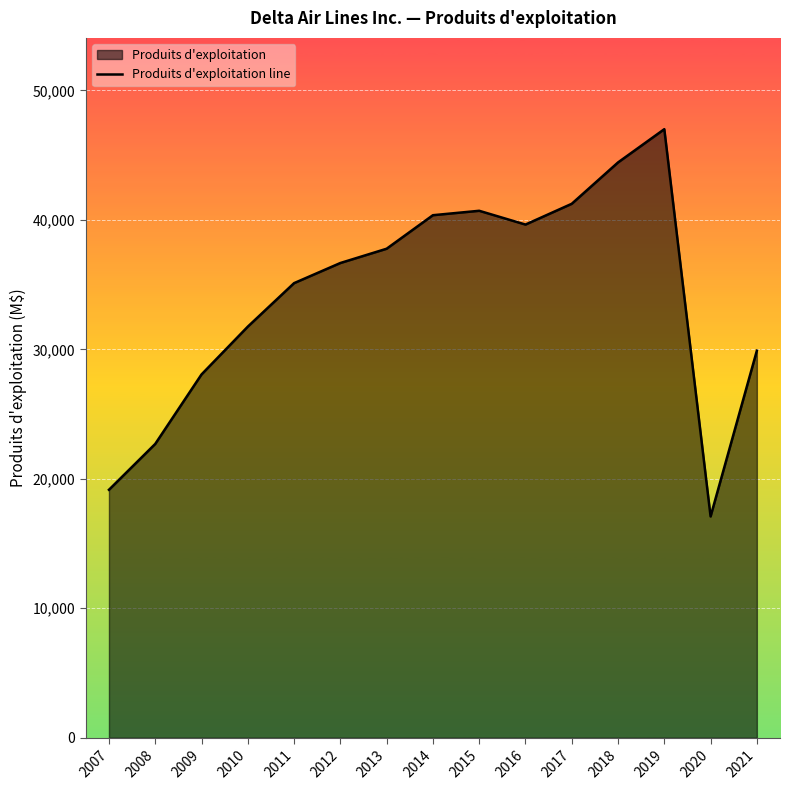

What is the difference between the maximum and minimum values?

29912